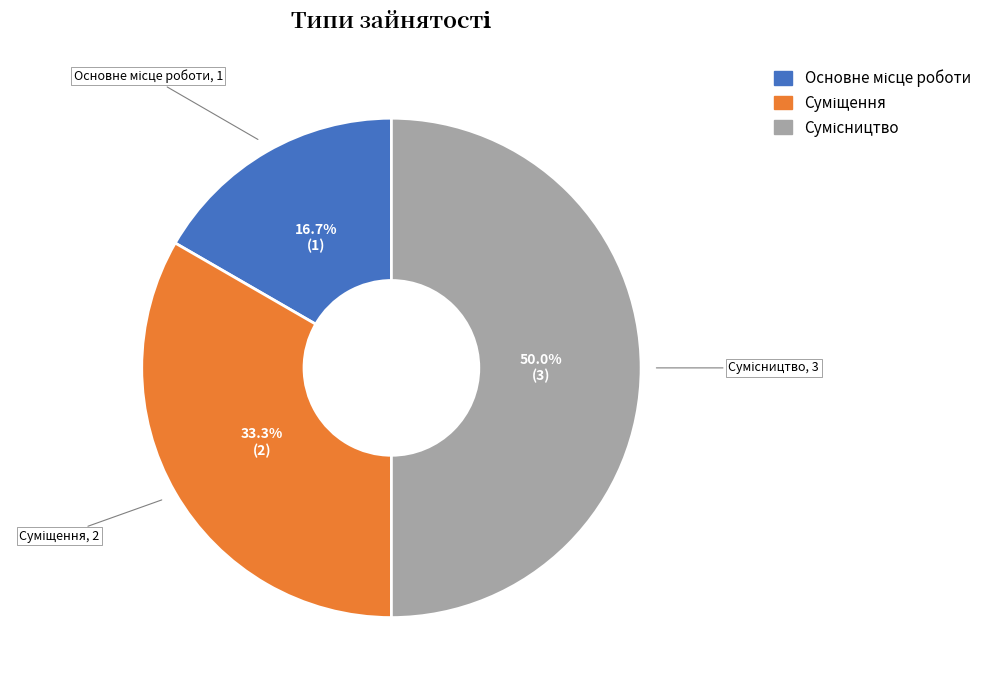

True or false: Сумісництво accounts for 42% of the total.

False